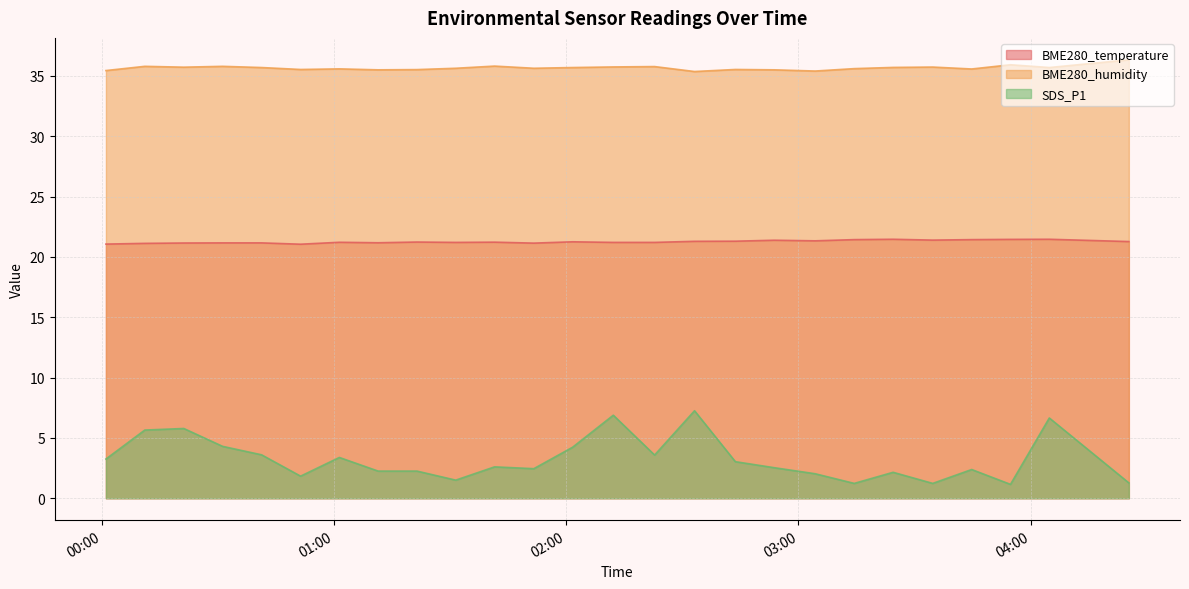

What is the maximum value for SDS_P1?

7.2